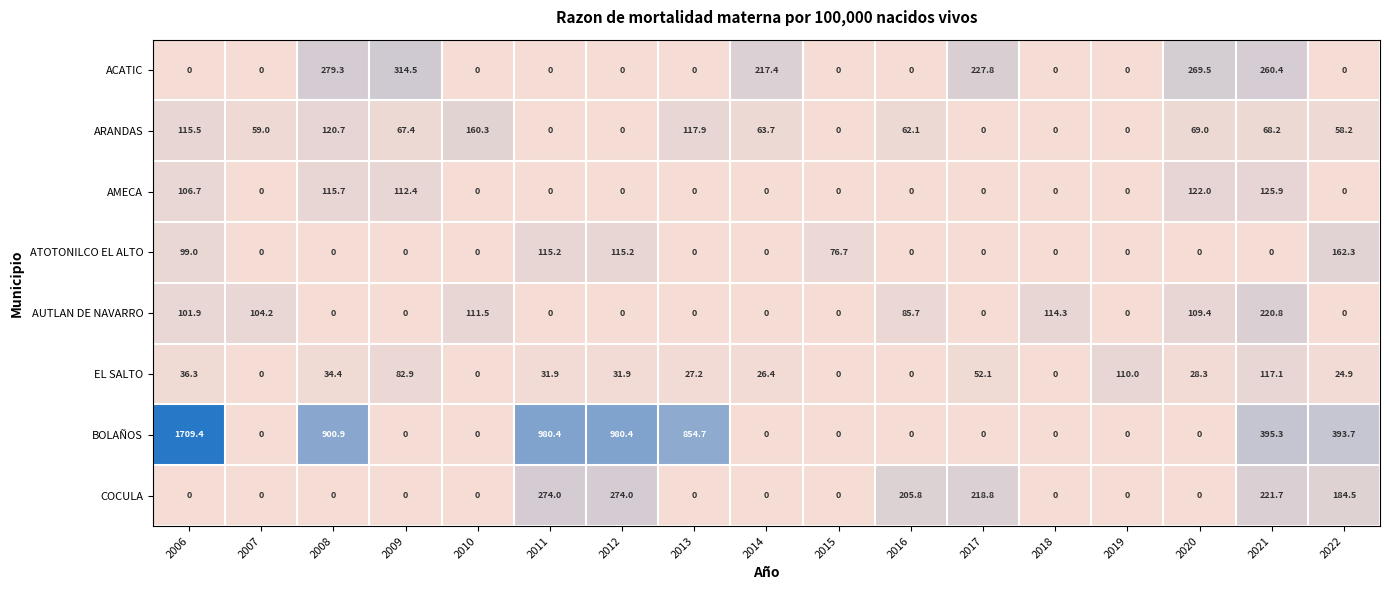

The COCULA series shows 205.8 at 2016. True or false?

True